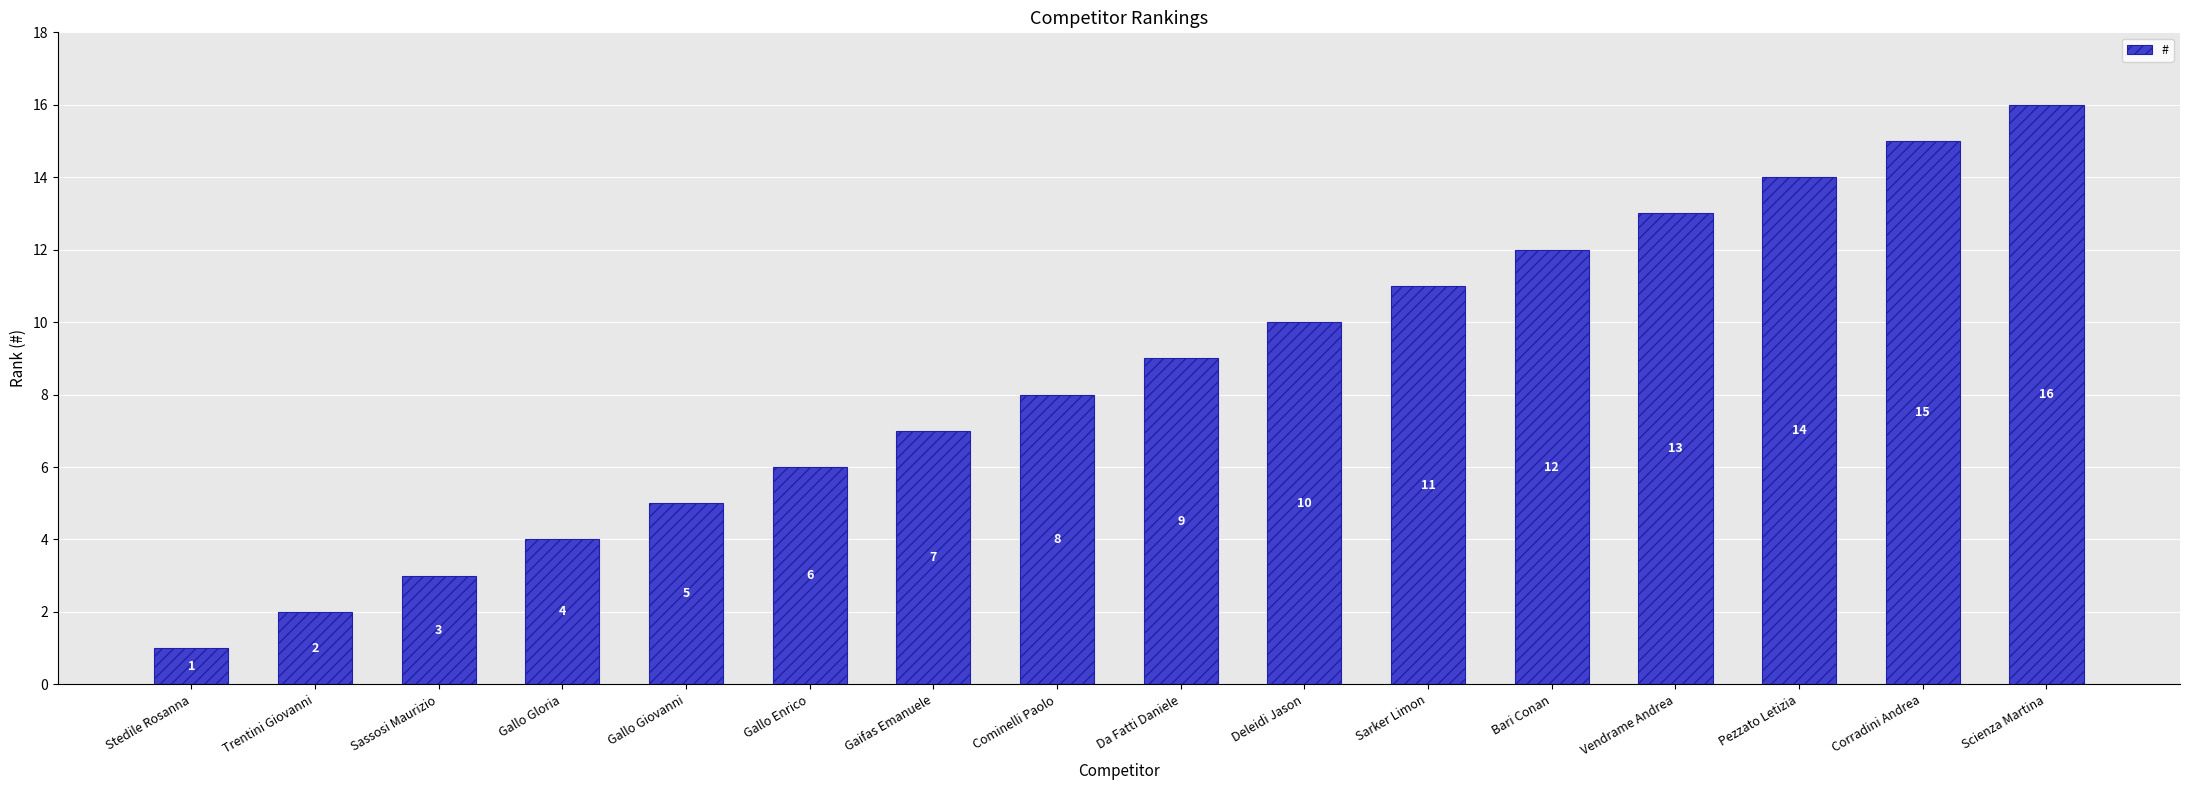

How many data points does each series have?

16